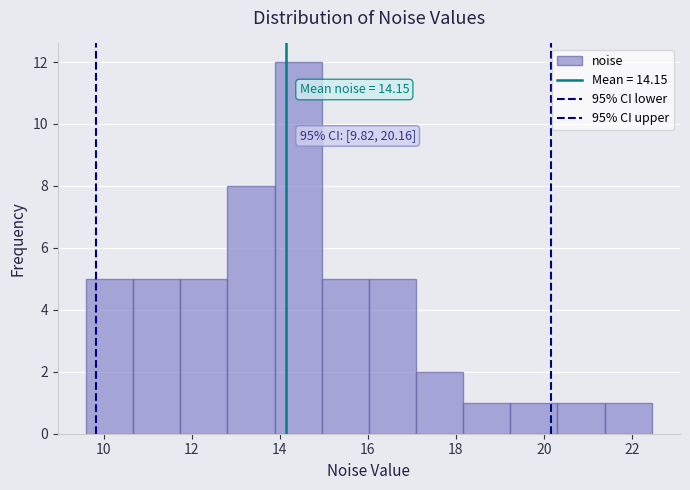

Which range on the x-axis has the tallest bar?

13.8 to 15.0